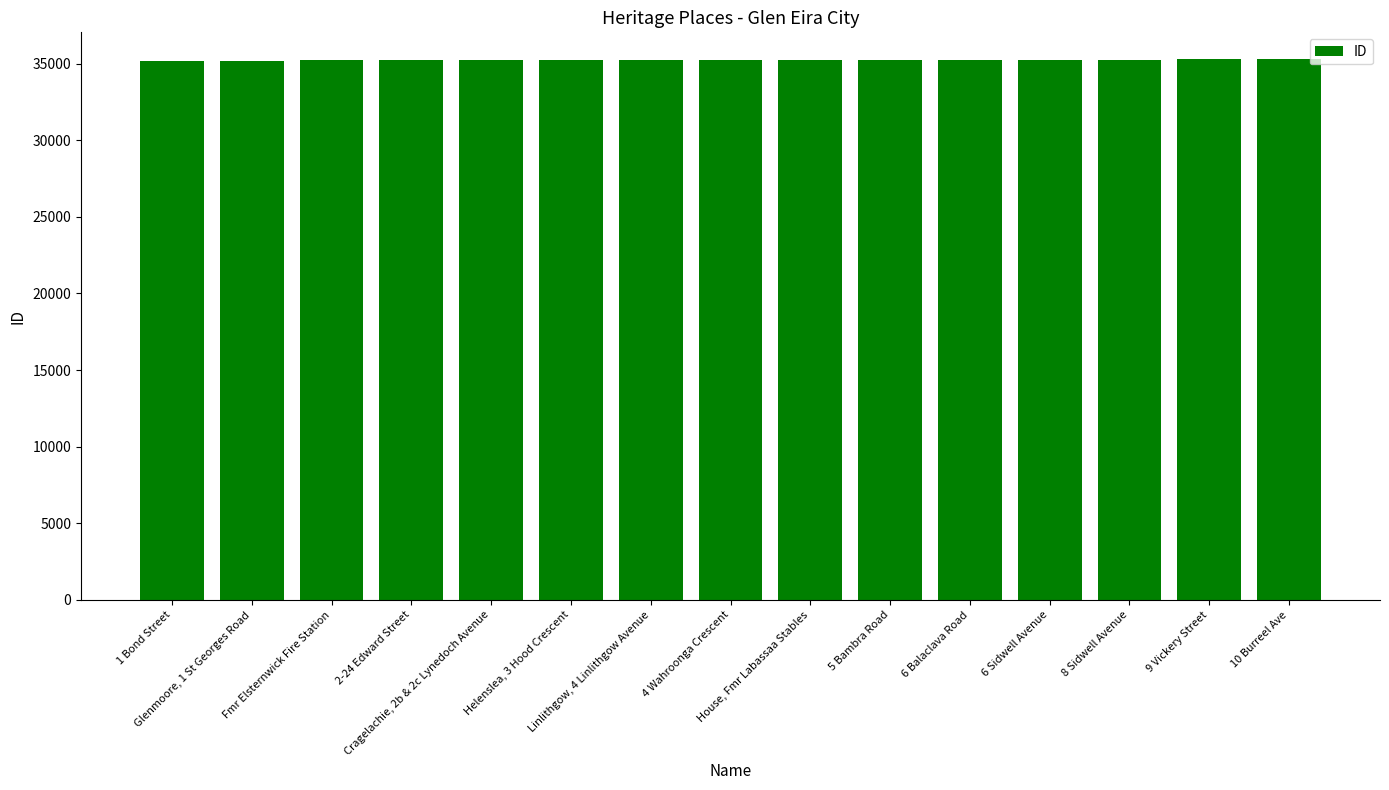

What is the smallest value displayed?

35176